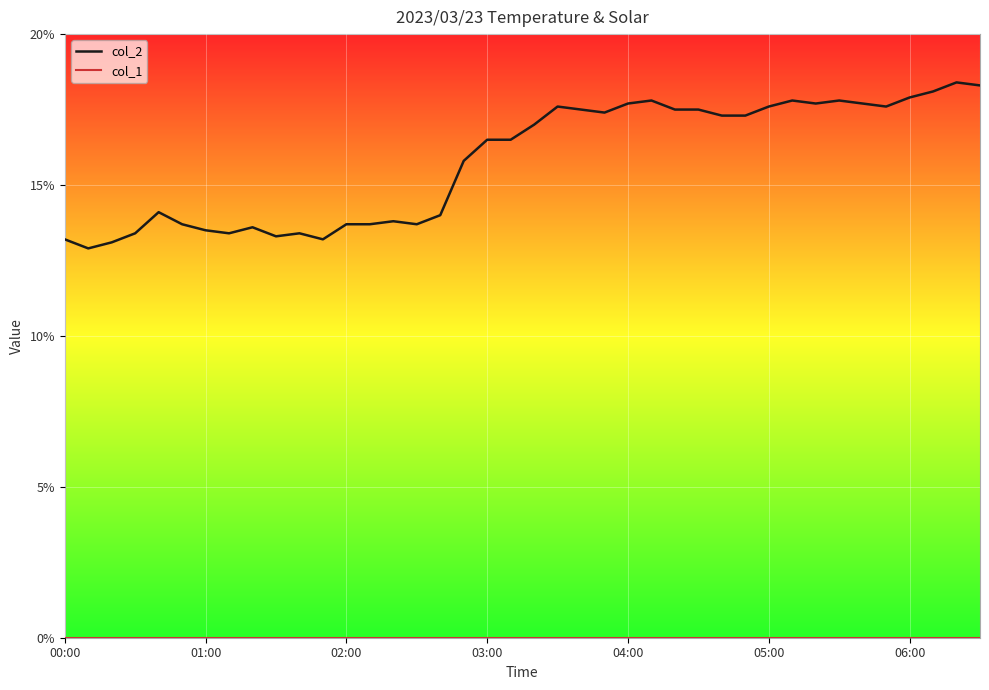

What is the maximum value shown in the chart?

18.4